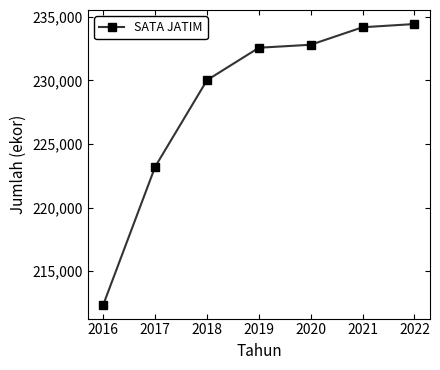

Reading left to right, list all the values displayed in this chart.

212376	223216	230020	232567	232802	234177	234431